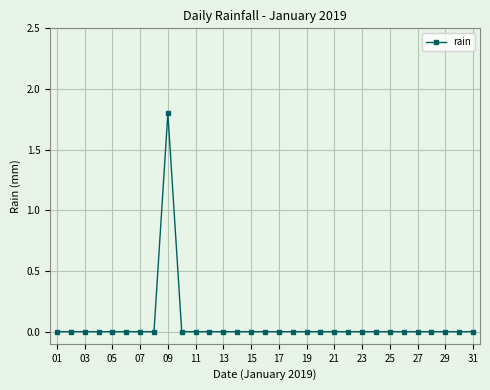

What is the value of the 9th point from the left?

1.8